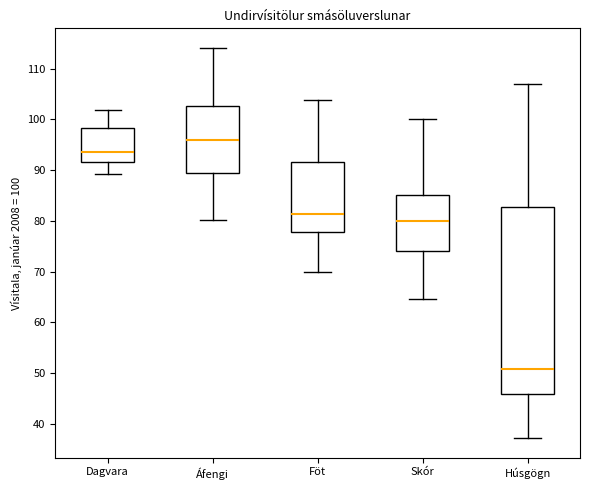

Which box is the tallest, from its lower edge to its upper edge?

Húsgögn